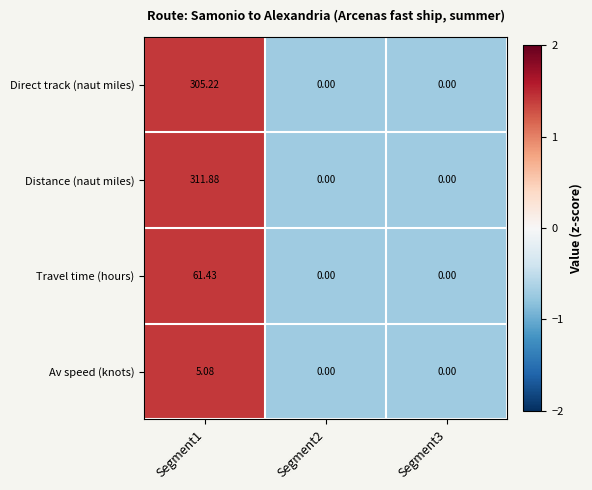

How many data points in Distance (naut miles) are above 0?

1